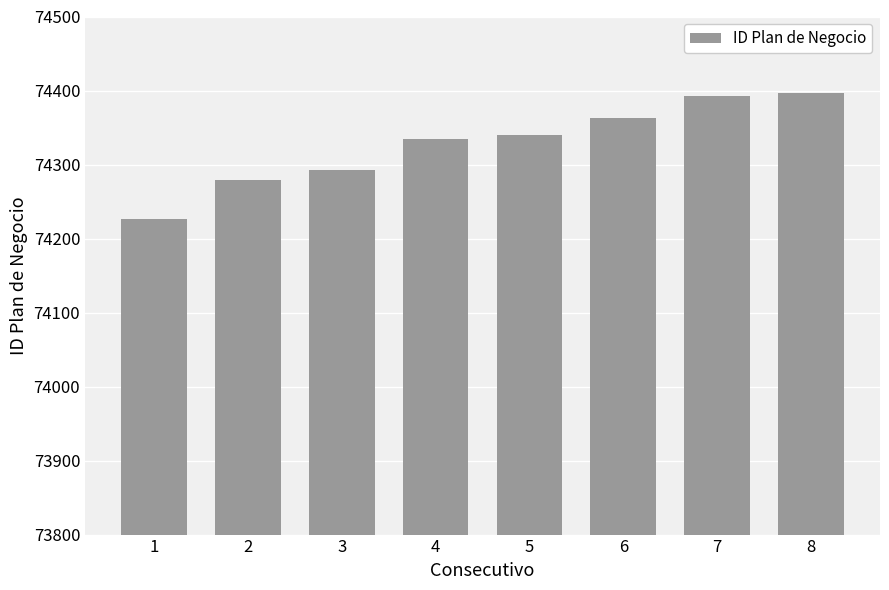

What is the change in value from 7 to 8?

+4